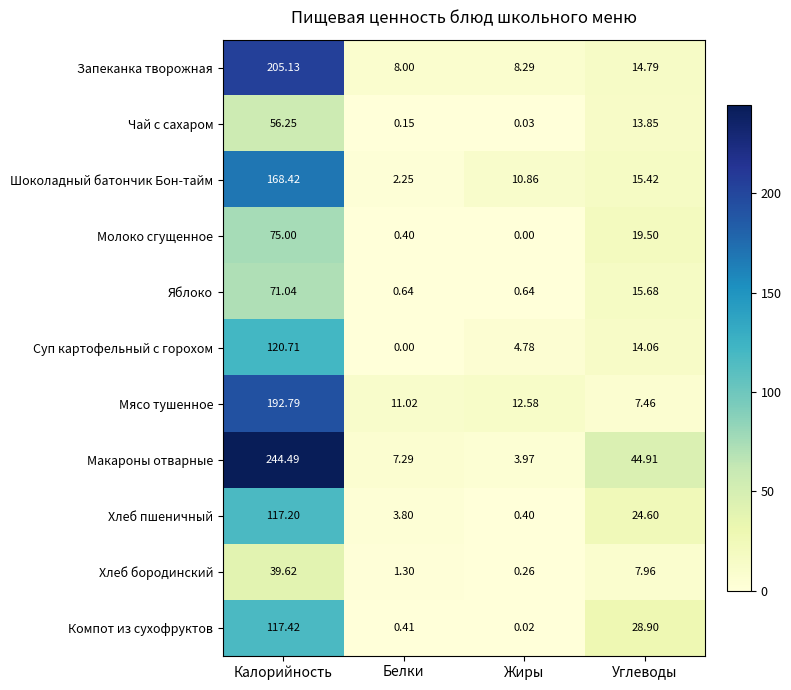

Where does the Мясо тушенное series first go above 12?

Калорийность